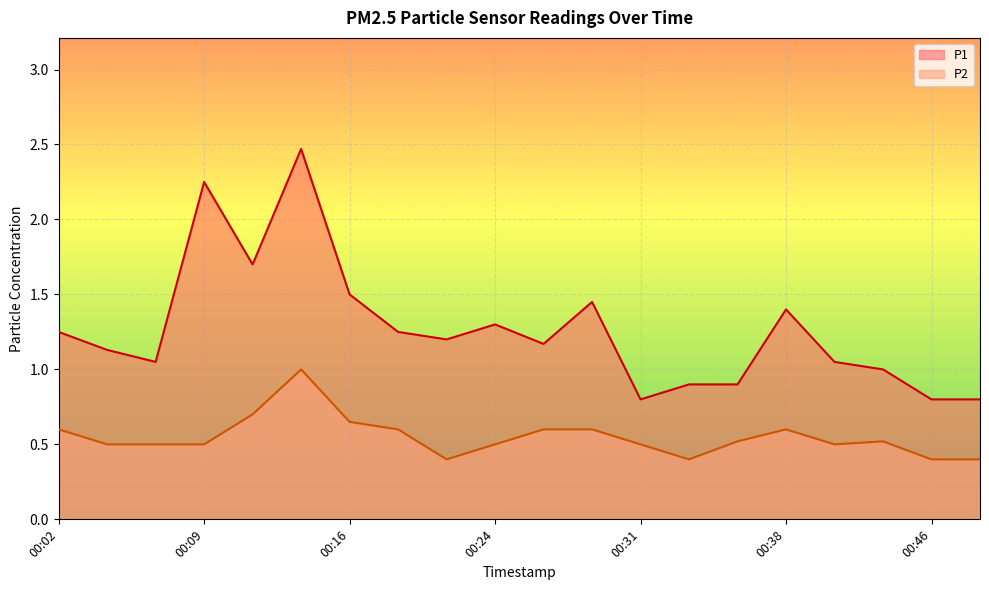

What is the total value across all series at 00:41?

1.6